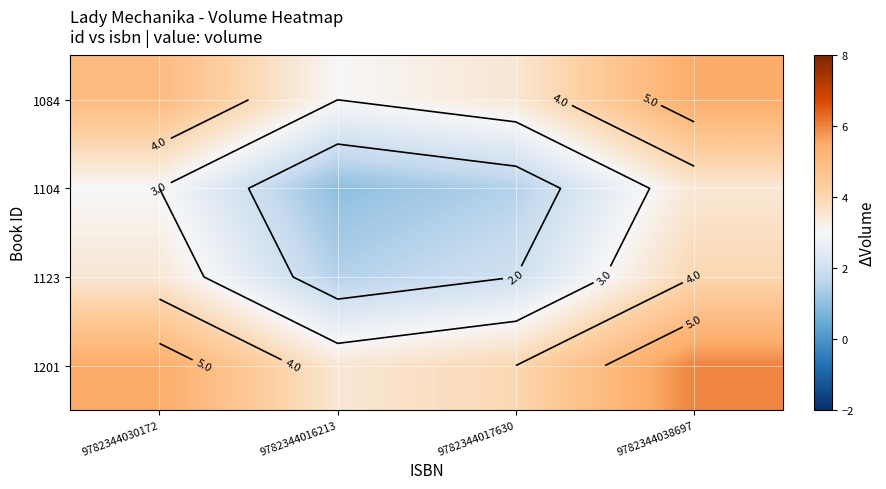

Between 9782344016213 and 9782344038697, which is larger?

9782344038697